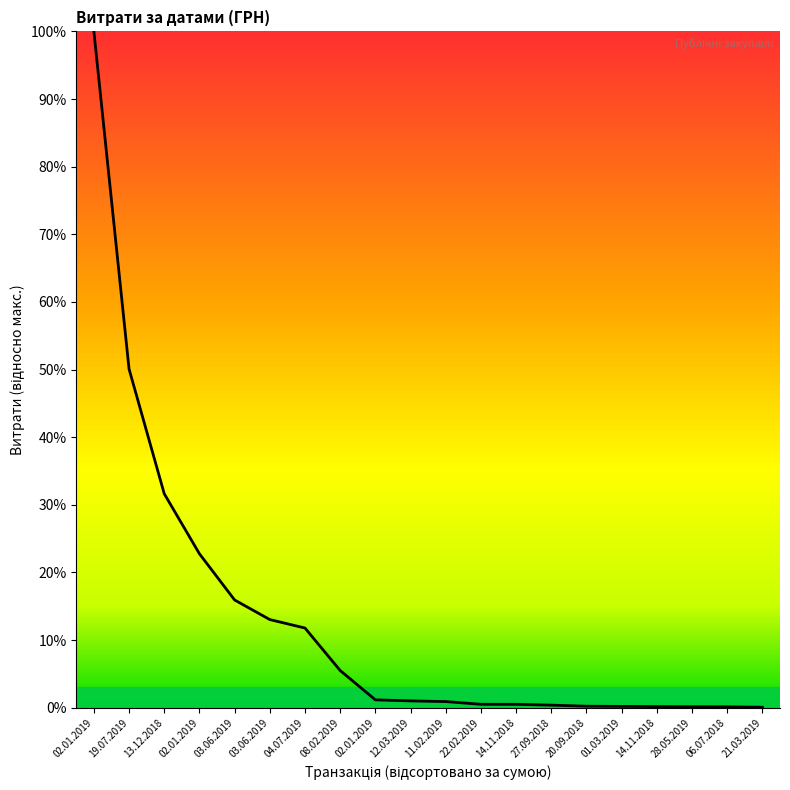

Does the chart display data point markers on the line(s)?

No